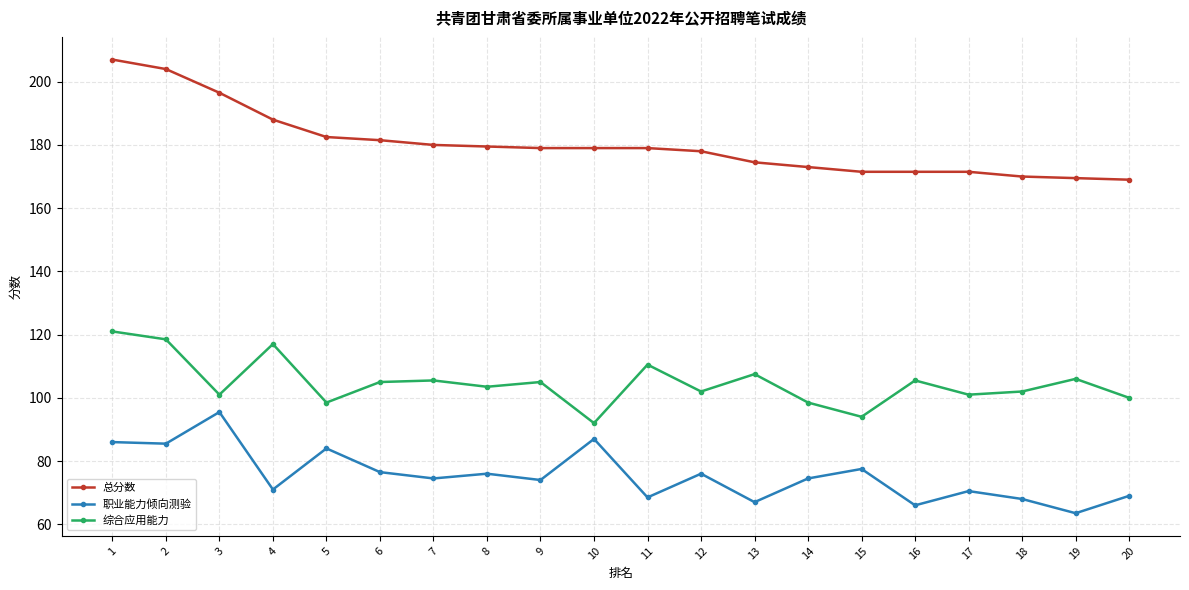

Rank the series at 14 from highest to lowest value.

总分数, 综合应用能力, 职业能力倾向测验